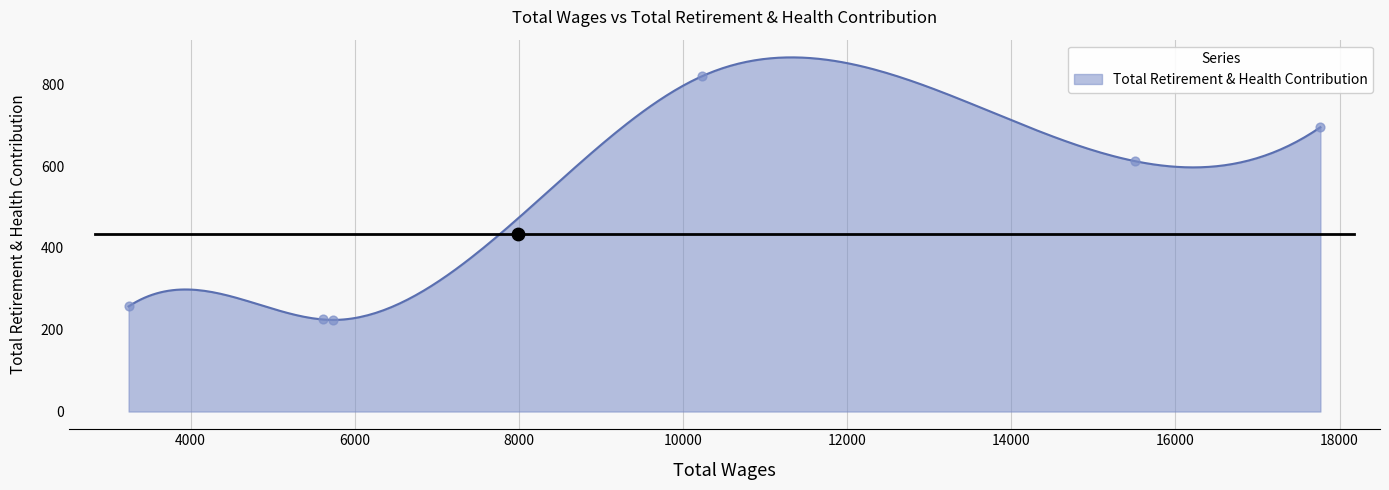

Approximately how many times larger is the value at 5738.0 compared to 5616.0?

1.0